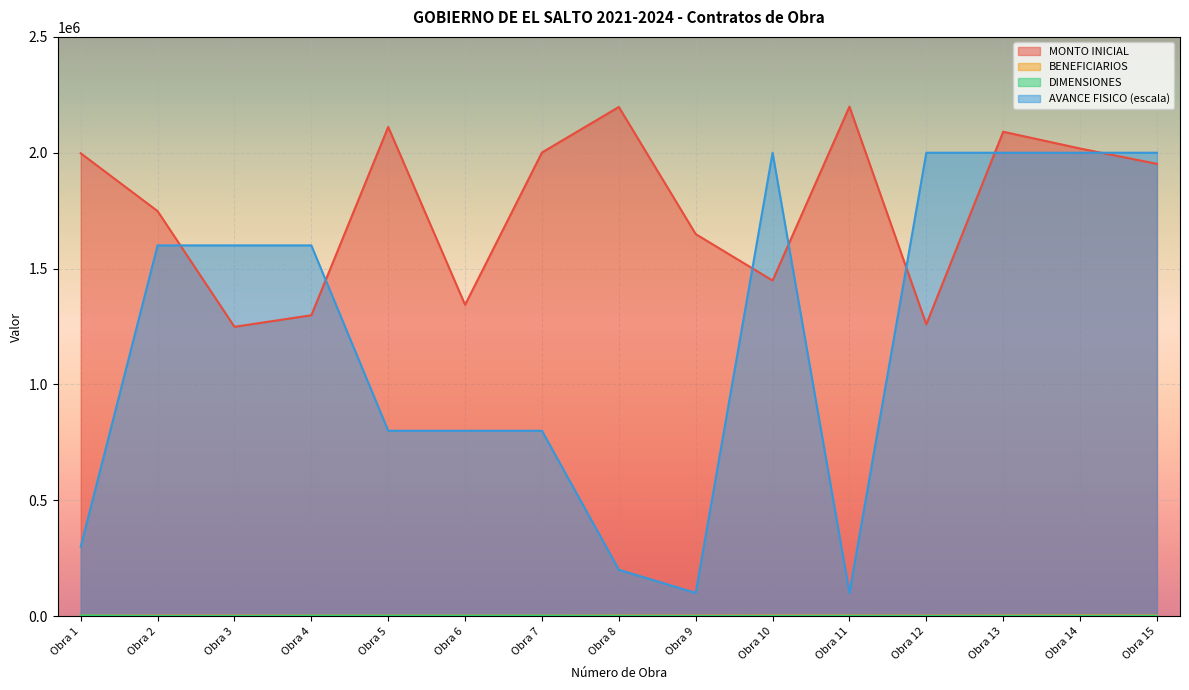

What is the minimum value shown in the chart?

120.0